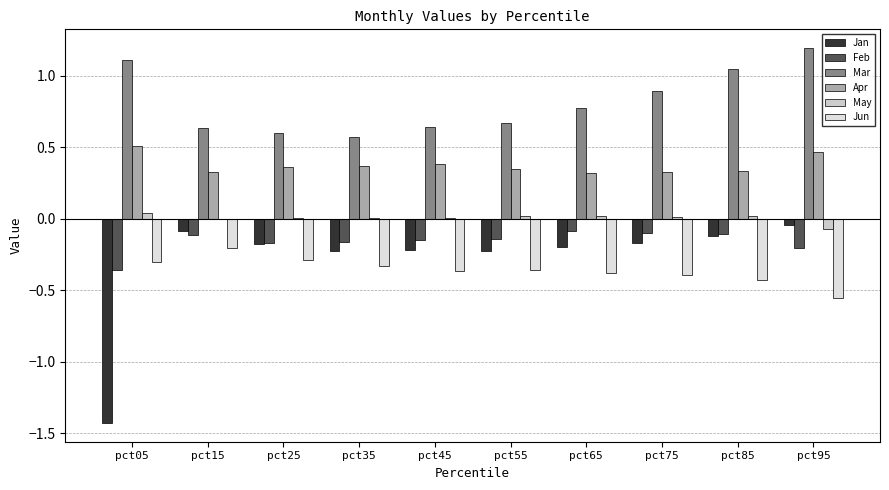

The value of Feb at pct55 is -0.2. True or false?

False